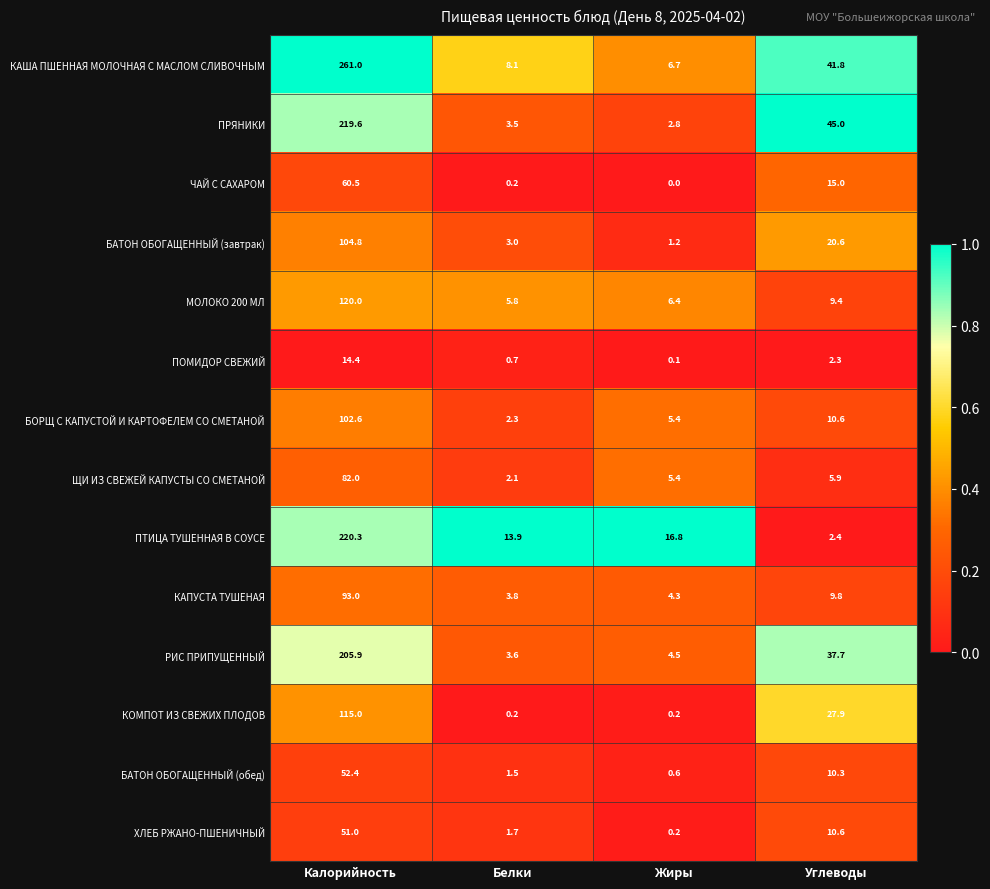

Rank the categories by БАТОН ОБОГАЩЕННЫЙ (завтрак) value from highest to lowest.

Калорийность, Углеводы, Белки, Жиры